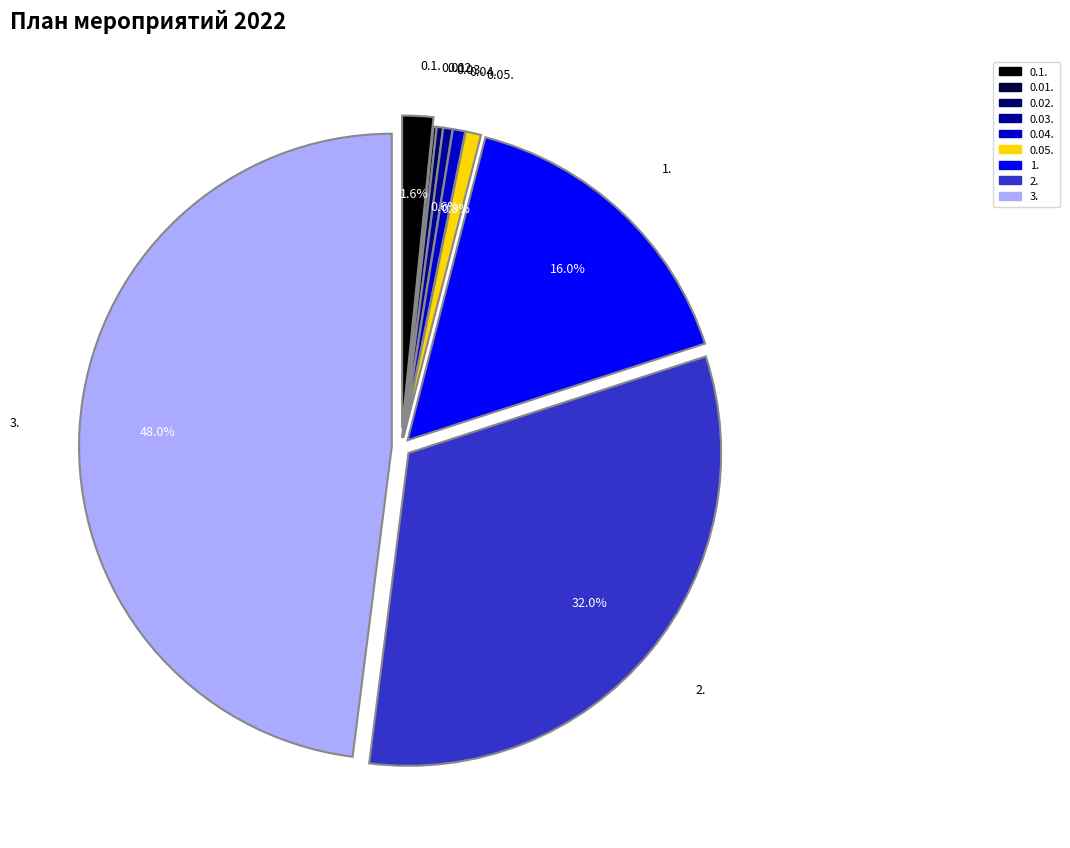

The 1. slice represents 1% of the pie. True or false?

False